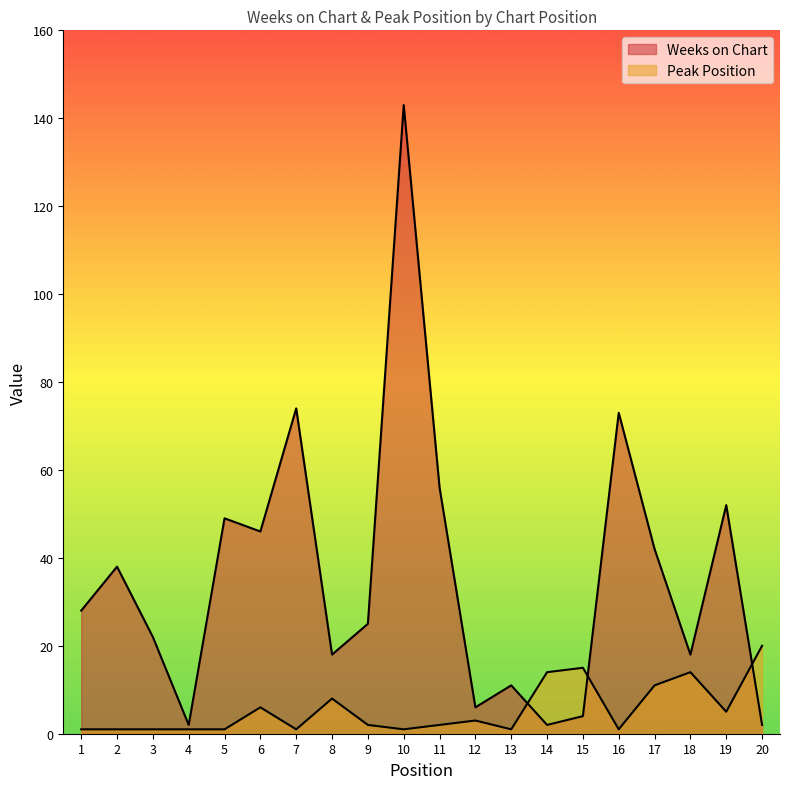

How many intersections are there between Weeks on Chart and Peak Position?

3